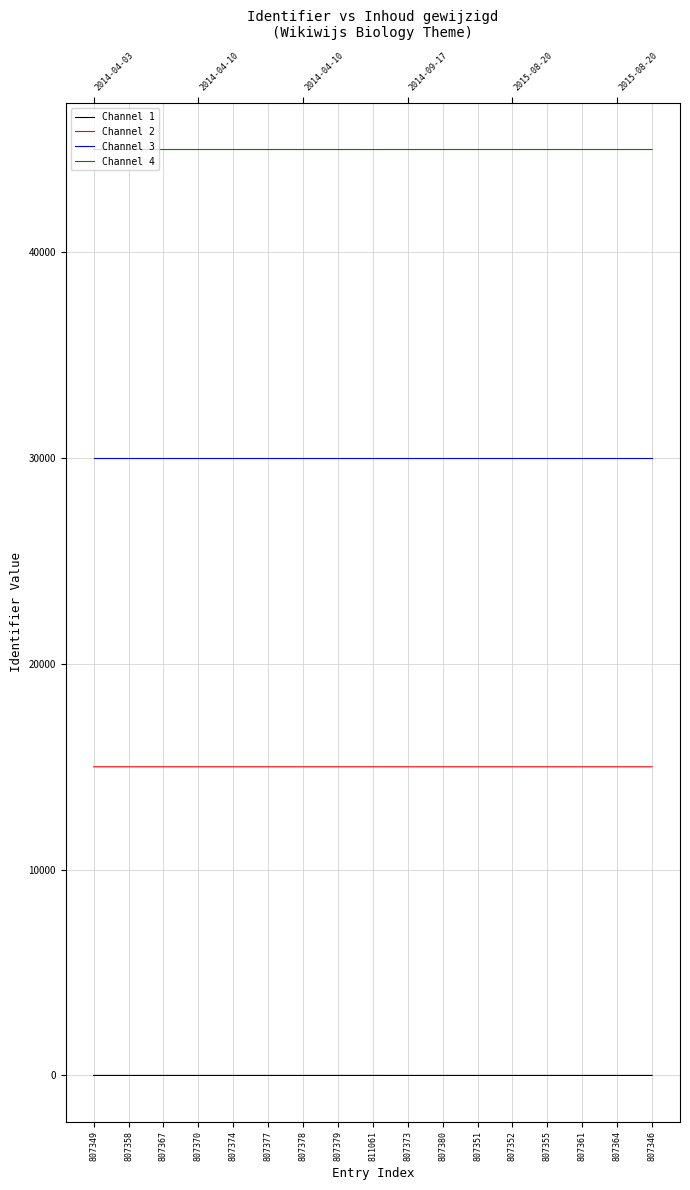

What is the label of the 11th point from the right?

807378